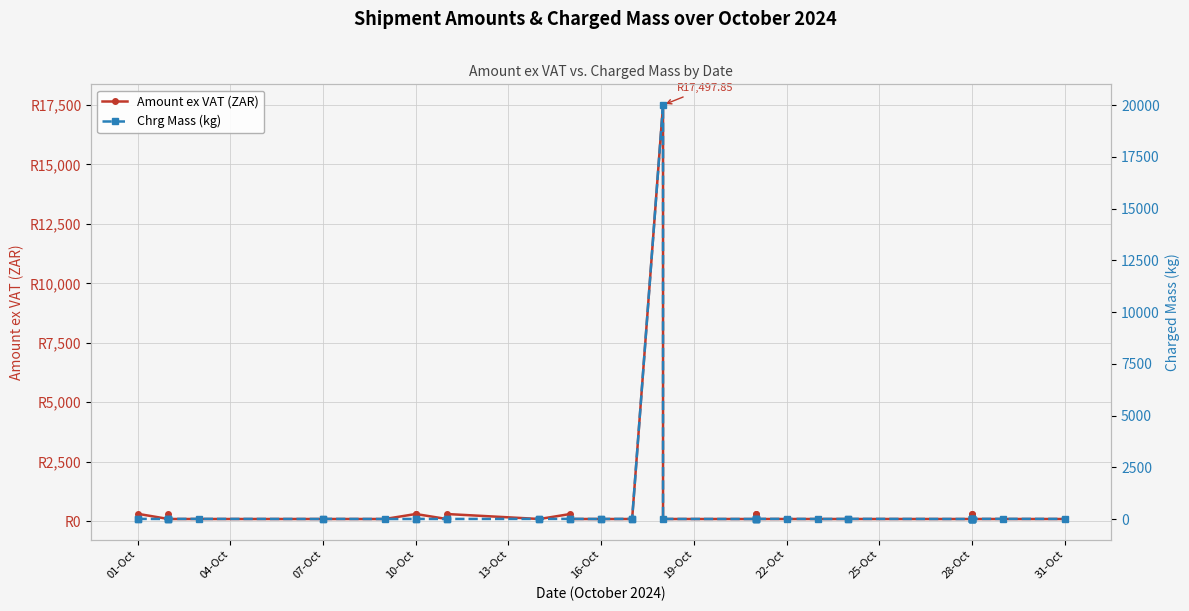

What is the average value of the Chrg Mass (kg) series?

504.1